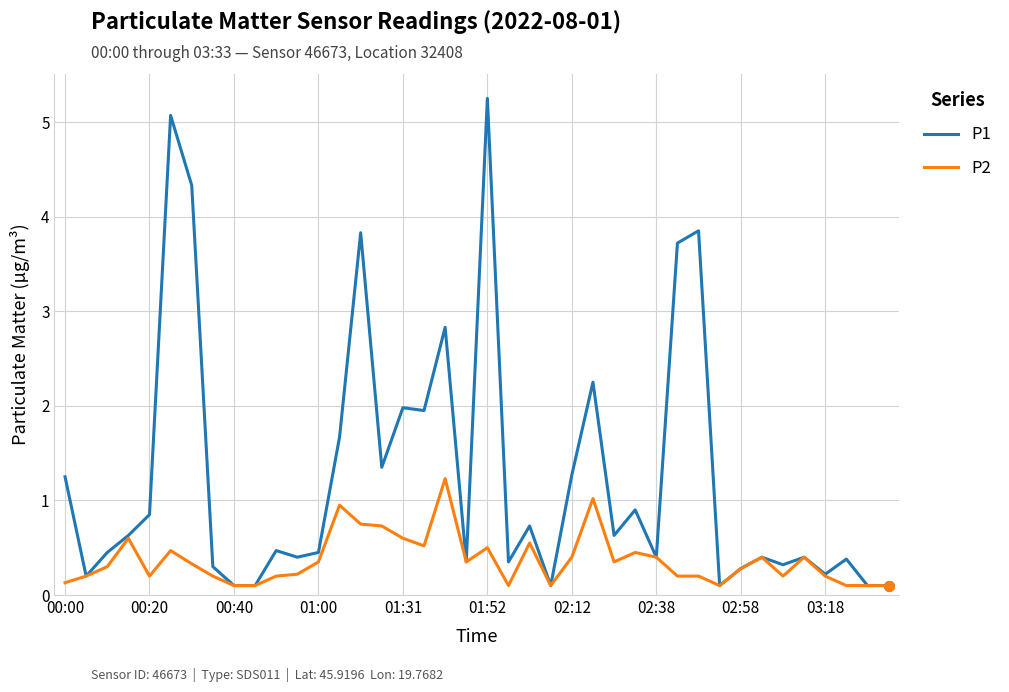

Which series has the largest total across all categories?

P1